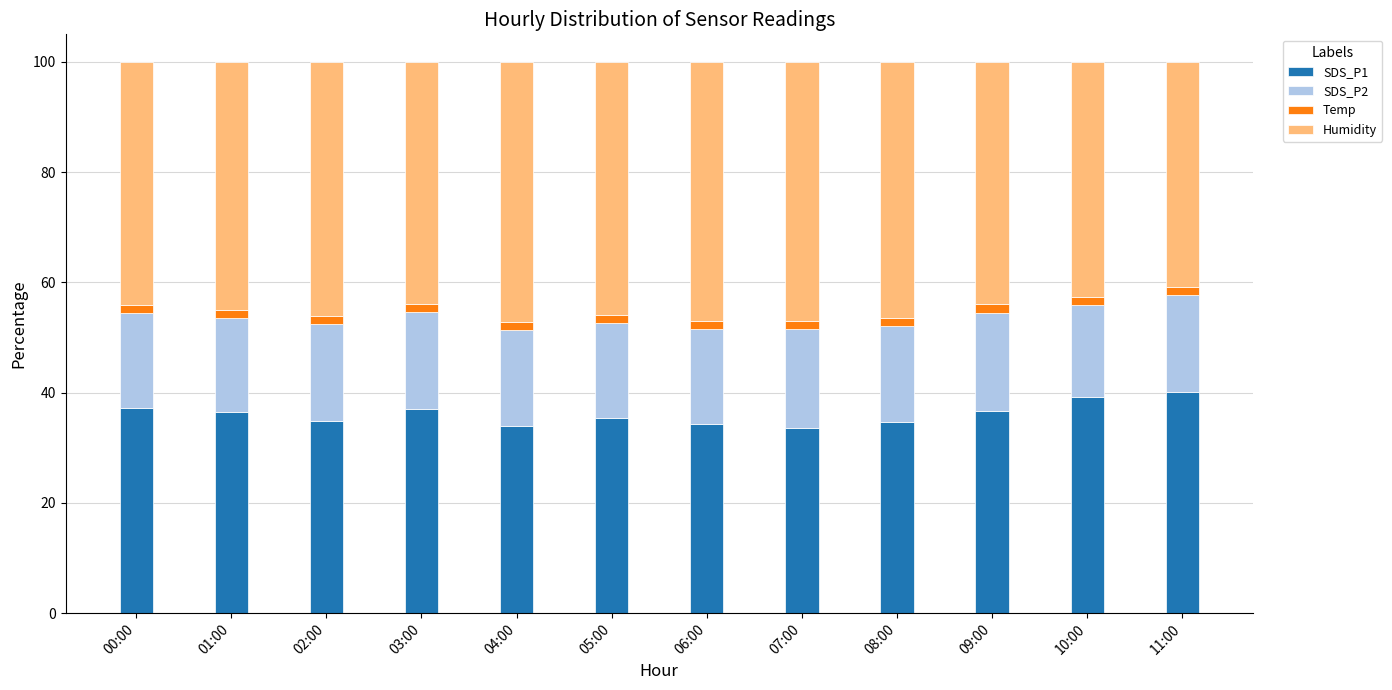

What is the highest value of the SDS_P1 series?

40.2